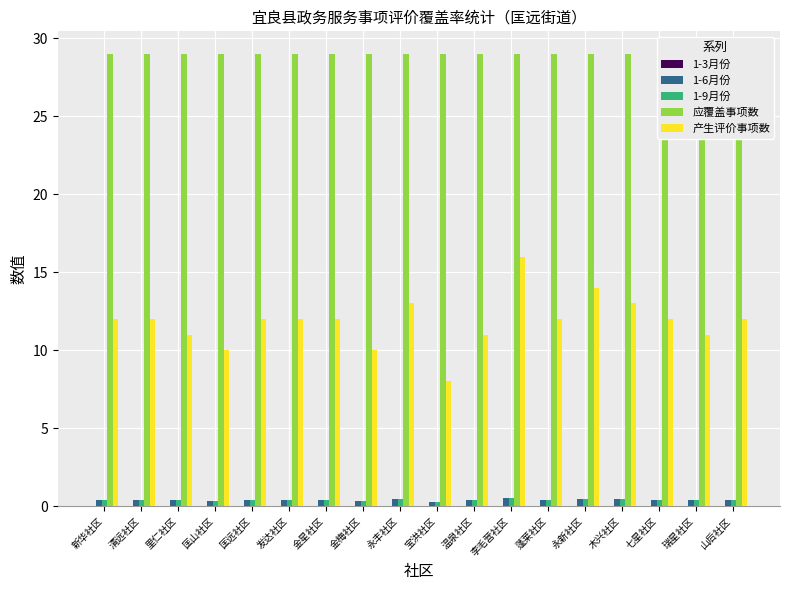

What is the label of the 2nd bar from the left?

清远社区